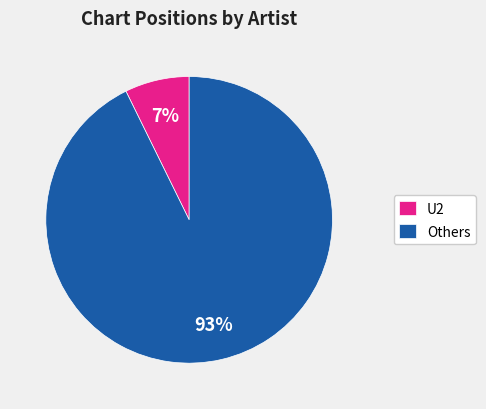

True or false: Others accounts for 99% of the total.

False